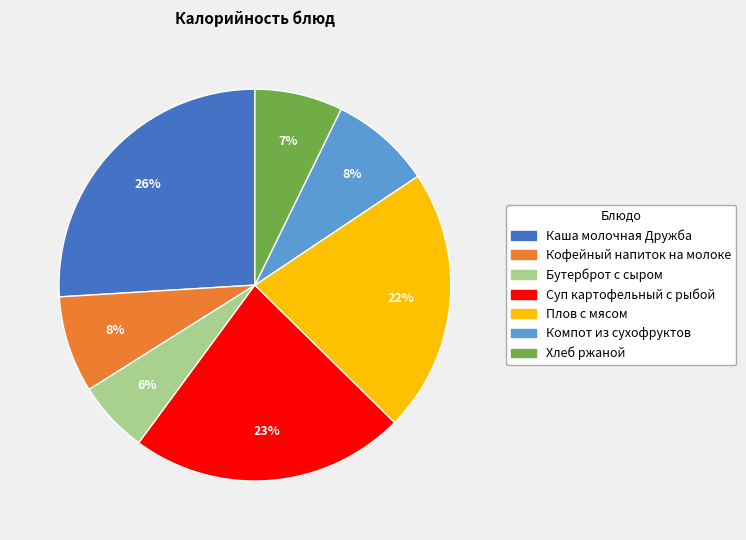

Which slice is the largest?

Каша молочная Дружба